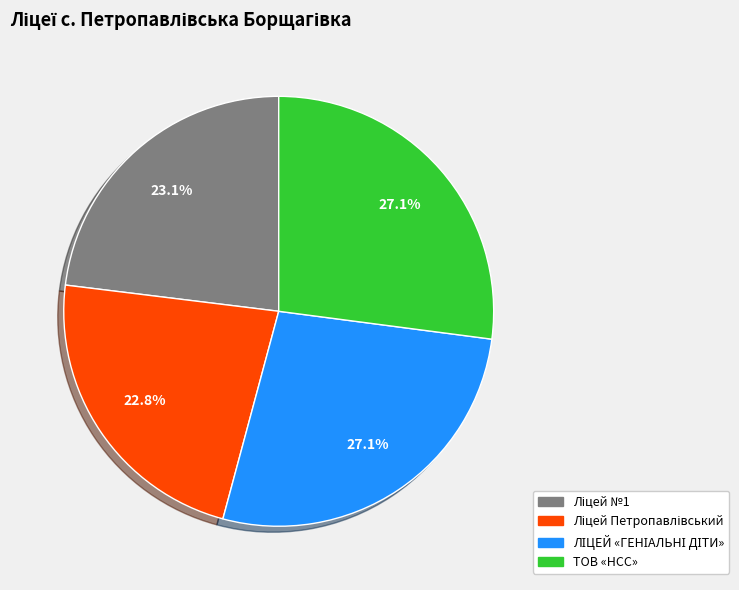

Is there any slice that represents more than half of the pie?

No